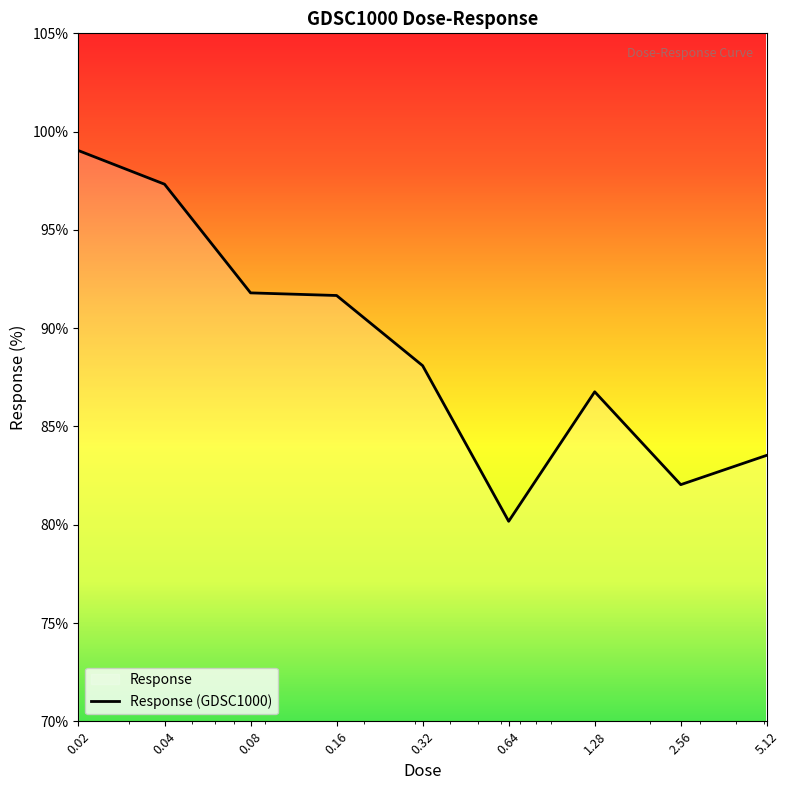

Between 0.32 and 0.04, which is larger?

0.04